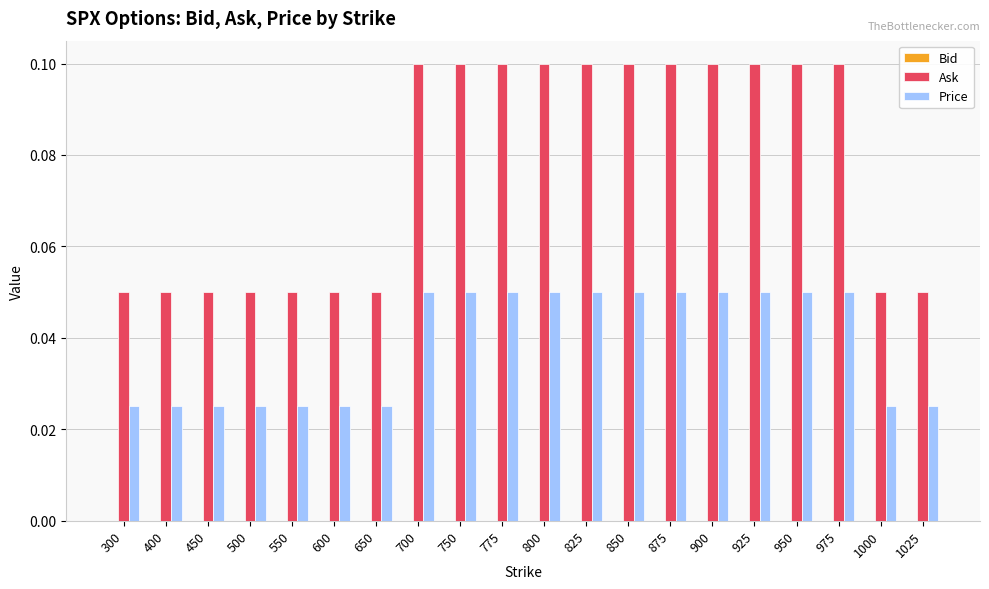

Which series has the widest spread of values?

Ask